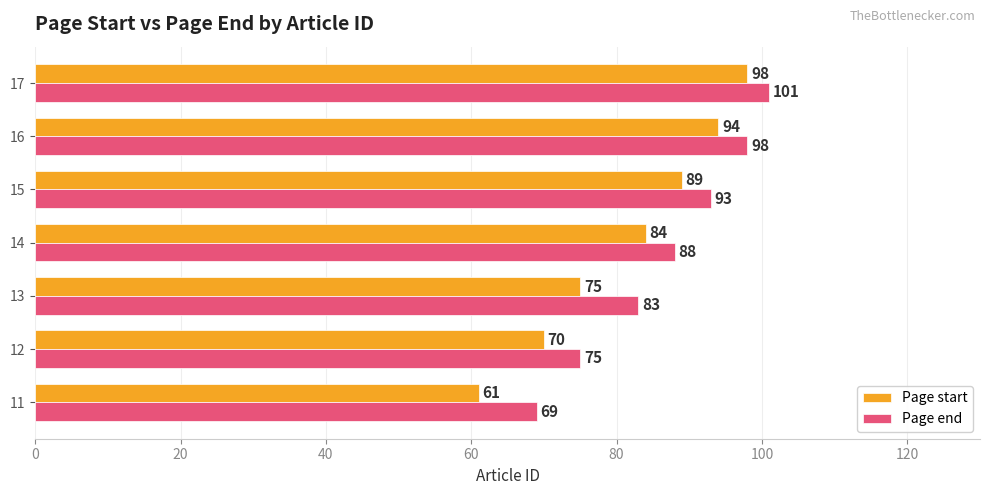

Read the Page end value at 13, to the nearest 10.

80